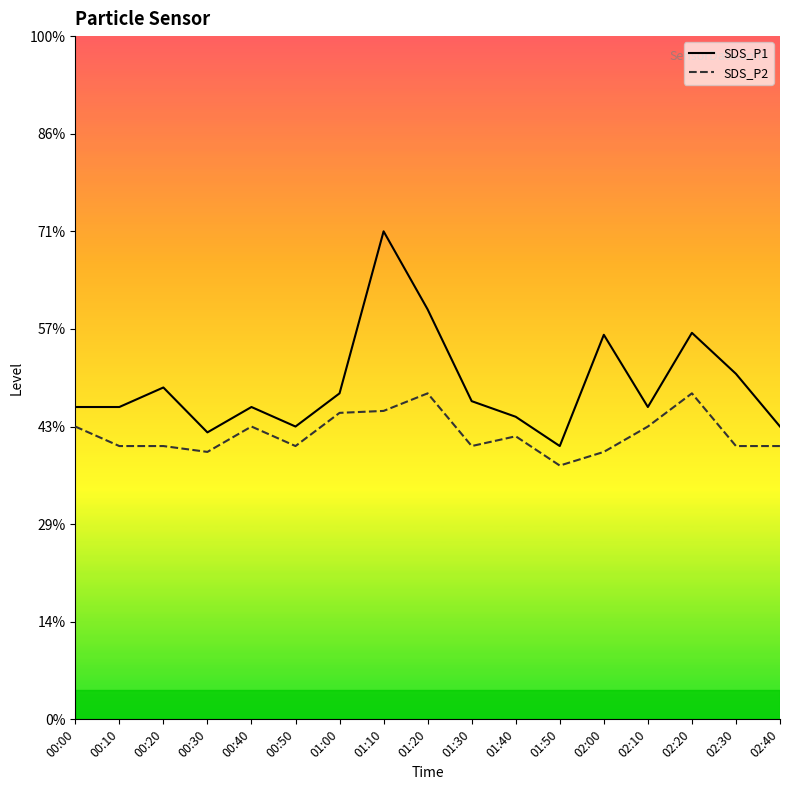

Where is the first local minimum for SDS_P2?

00:30